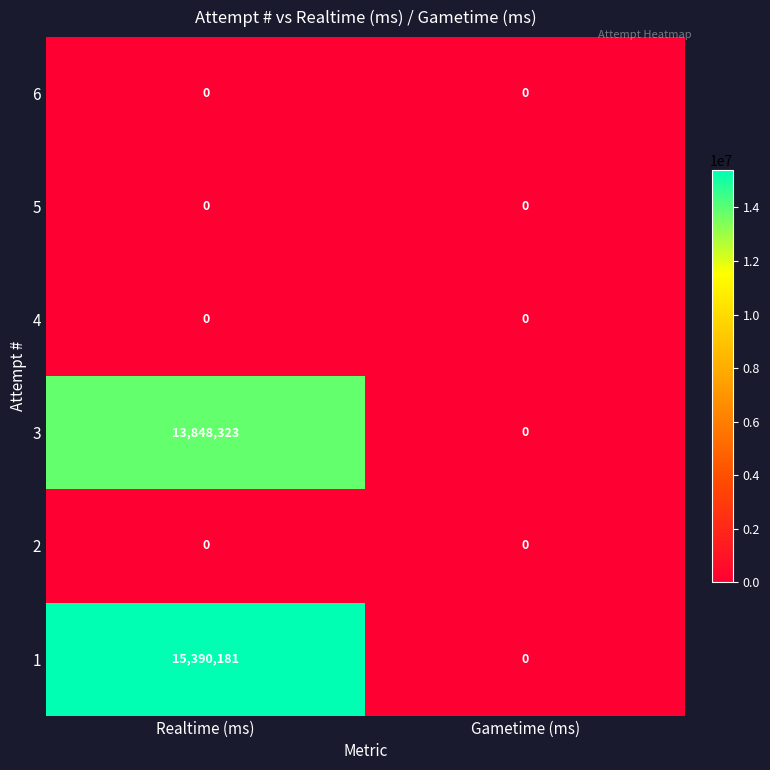

What is the sum of all 1 values?

15390181